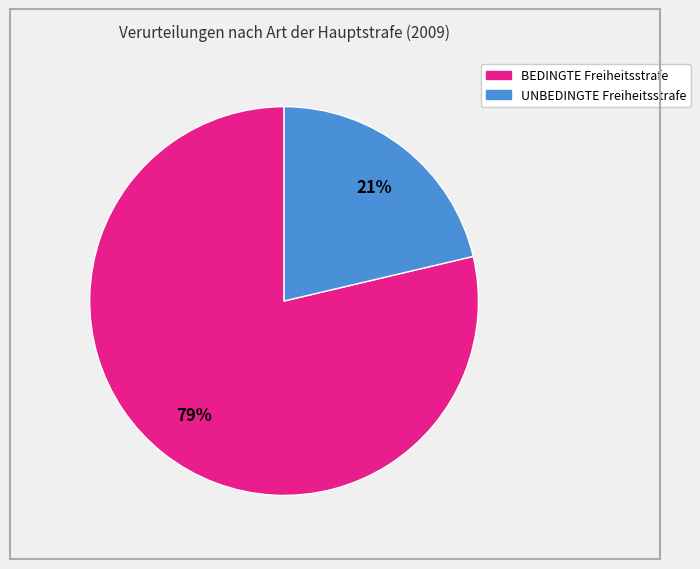

Is there a majority slice in this chart?

Yes